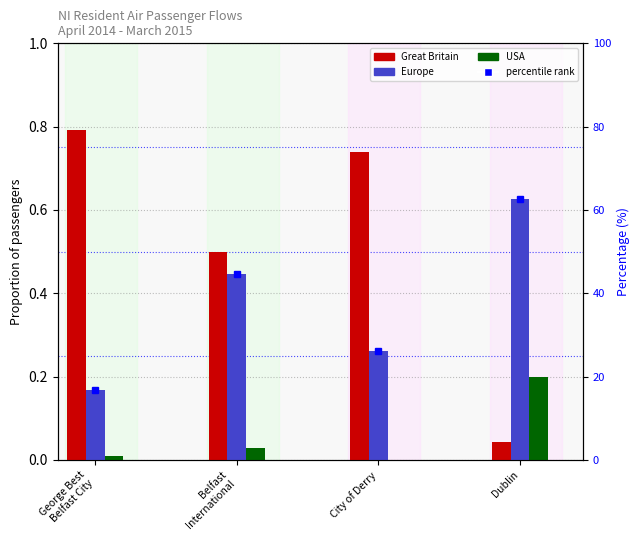

Reading left to right, transcribe all the data shown in this chart.

Great Britain: 0.8	0.5	0.7	0.0
Europe: 0.2	0.4	0.3	0.6
USA: 0.0	0.0	0.0	0.2